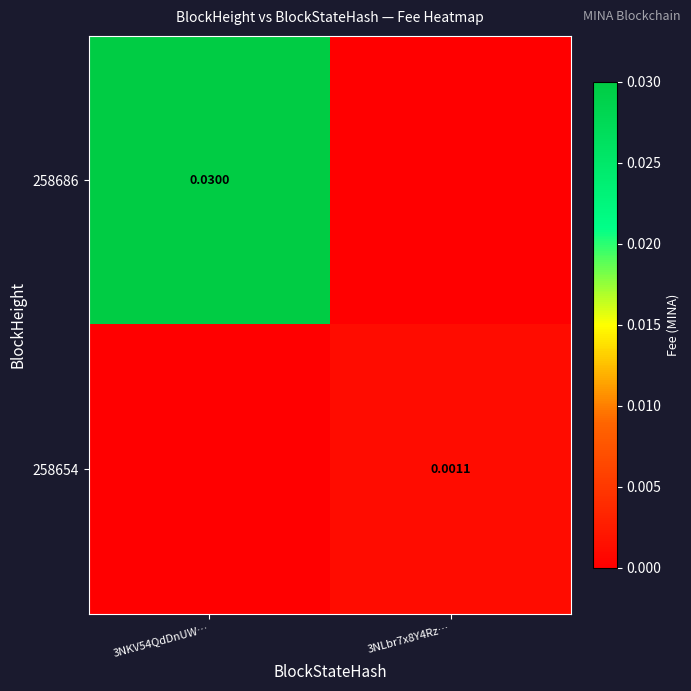

At how many categories does at least one series exceed 0?

2